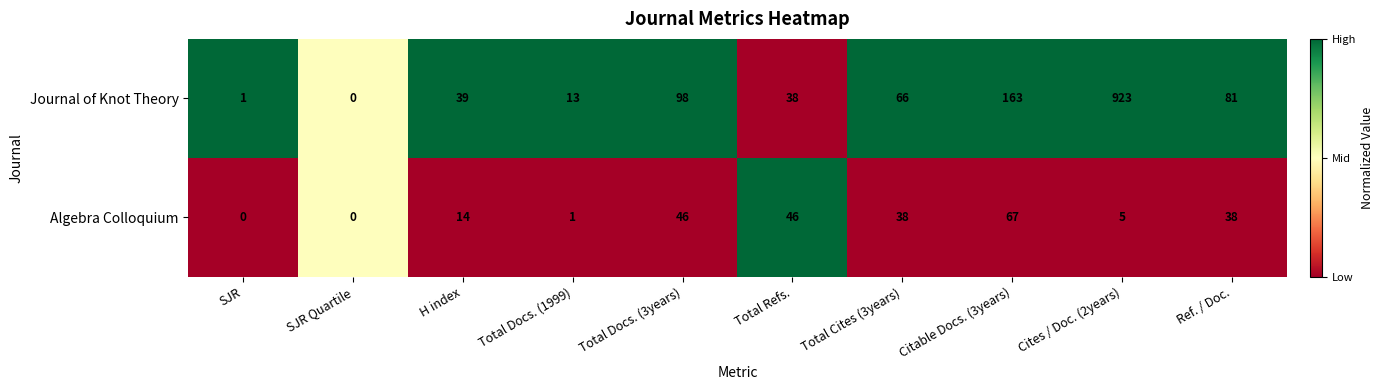

At which category does the chart reach its peak across all series?

Cites / Doc. (2years)